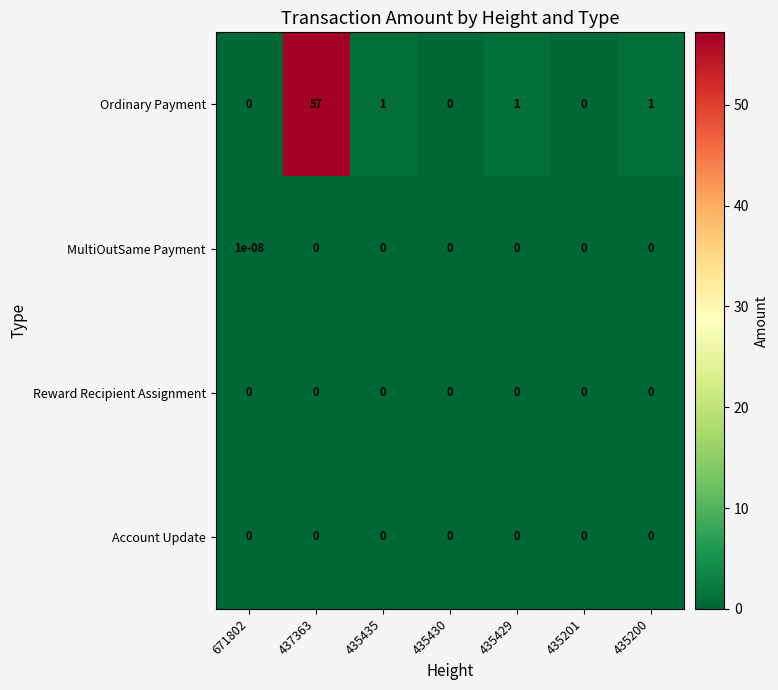

What is the spread (max minus min) of values at 435429?

1.0